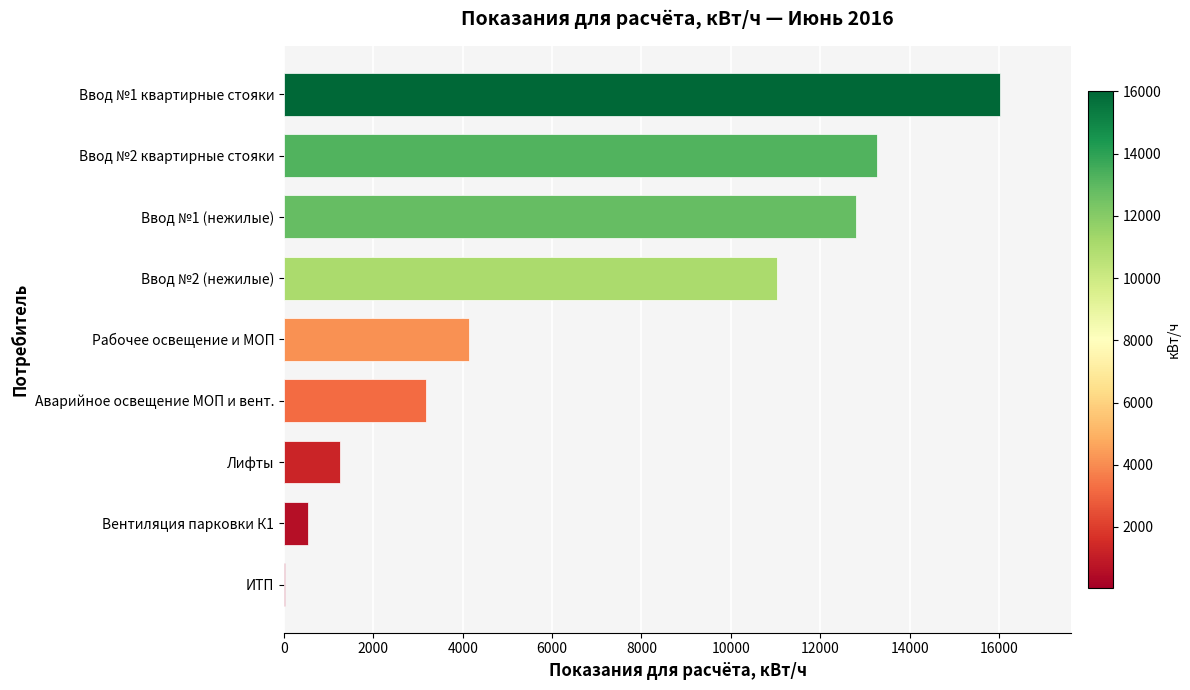

Which category has the highest value across all series?

Ввод №1 квартирные стояки